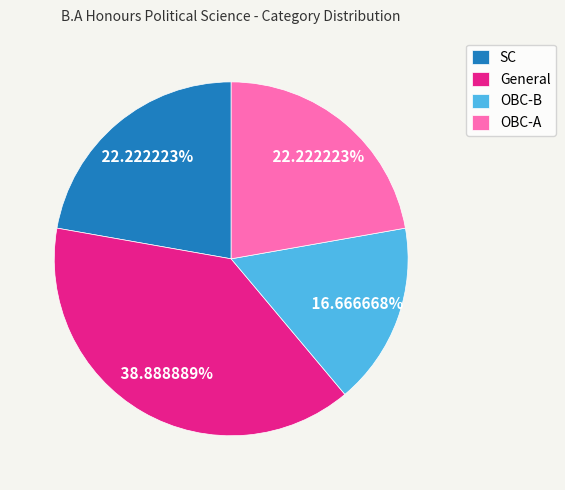

What percentage is the General slice, to the nearest percent?

39%